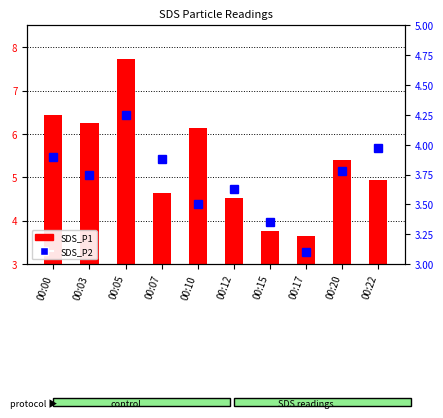

What is the value of the SDS_P2 bar at the 1st from the left?

3.9